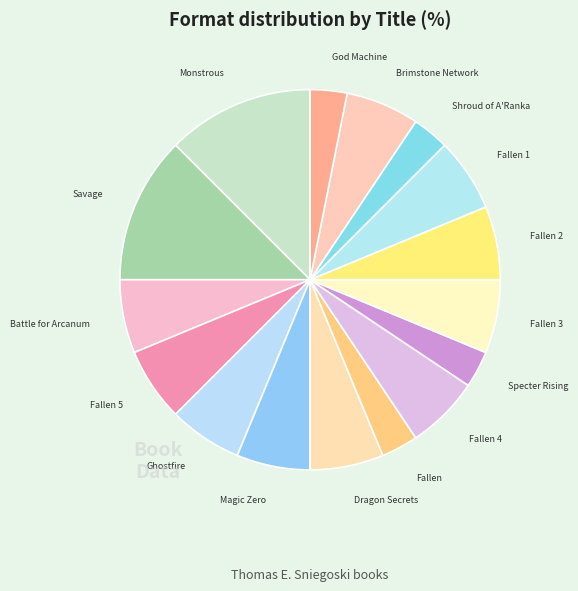

What is the ratio of the value at Brimstone Network to the value at Fallen?

2.0